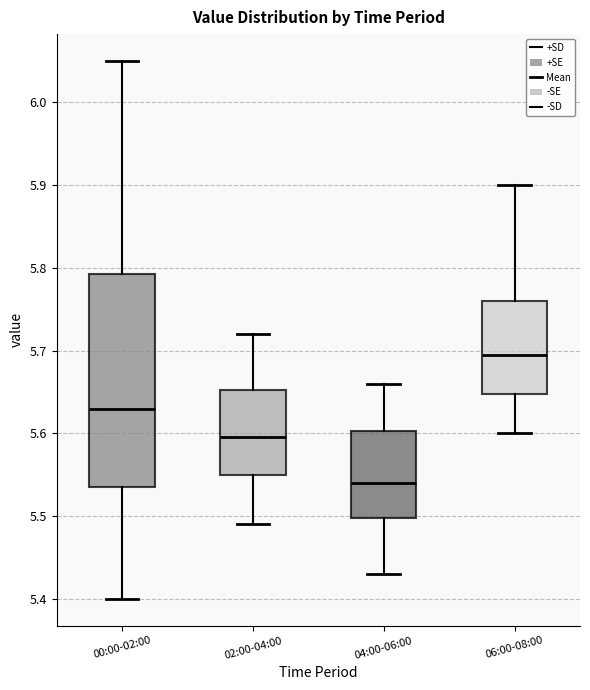

Which box's median line is the highest?

06:00-08:00